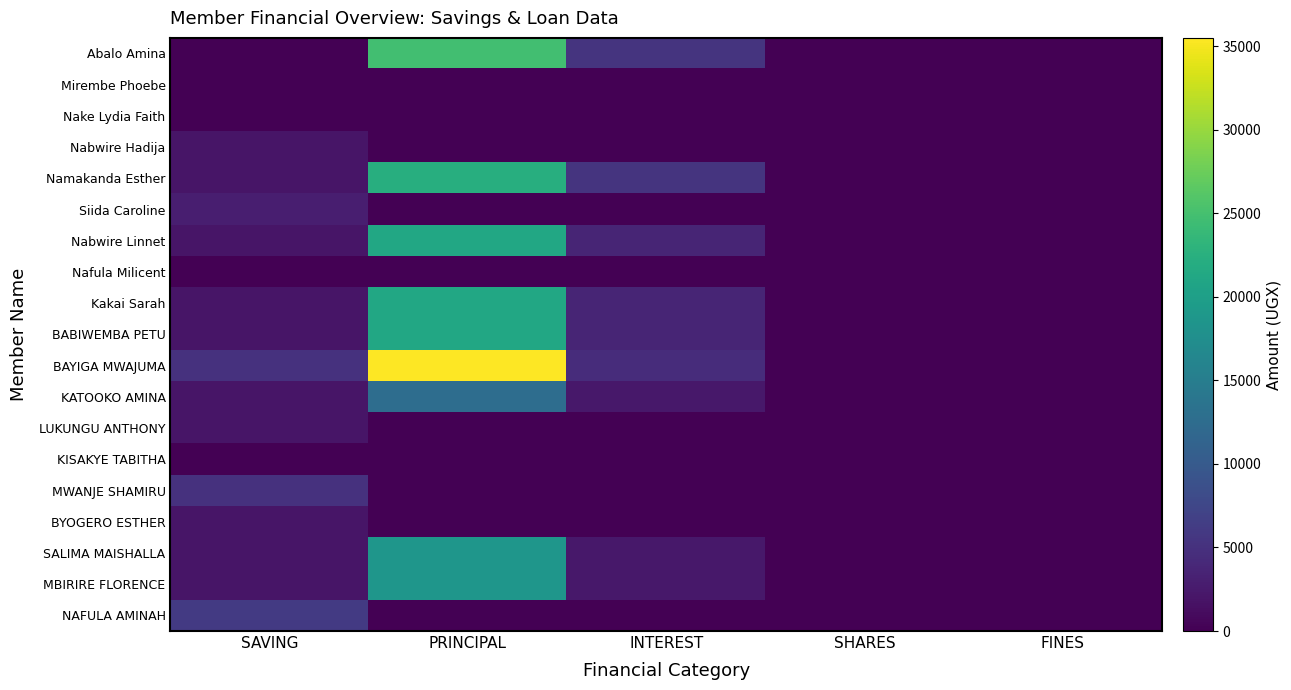

Which series has the widest spread of values?

BAYIGA MWAJUMA